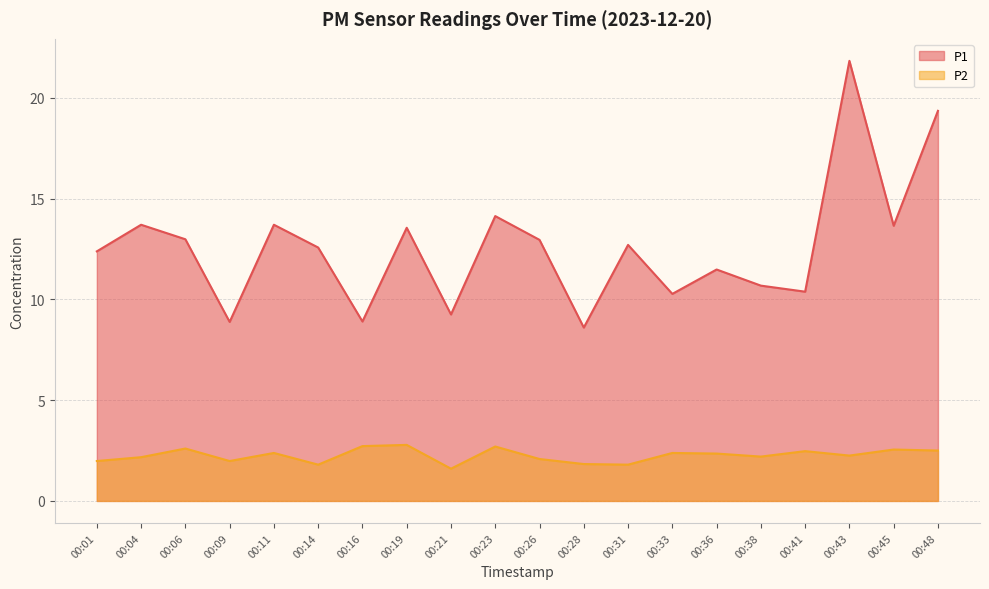

How many series are shown in this chart?

2